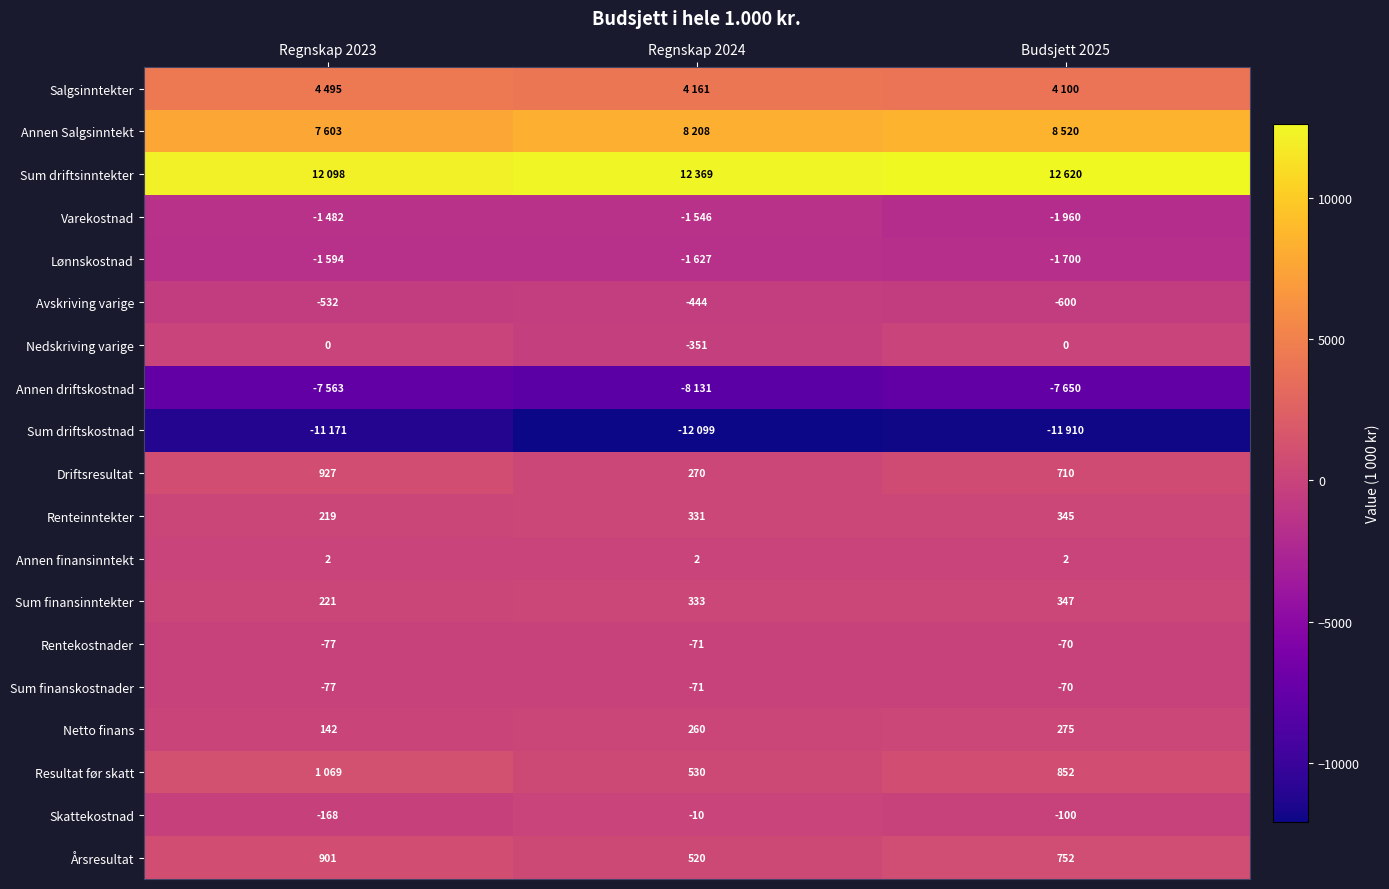

What is the difference between the Sum finansinntekter values at Regnskap 2024 and Budsjett 2025?

14